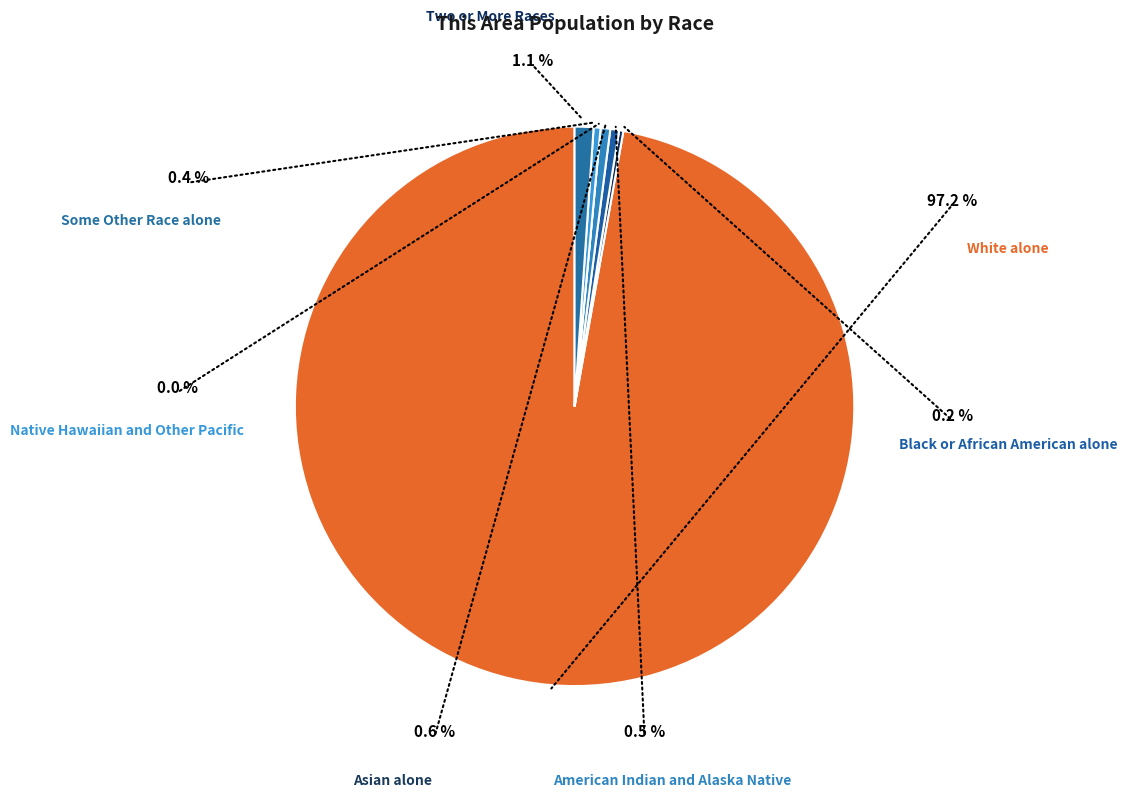

Rank the categories by value from lowest to highest.

Native Hawaiian and Other Pacific, Black or African American alone, Some Other Race alone, American Indian and Alaska Native, Asian alone, Two or More Races, White alone